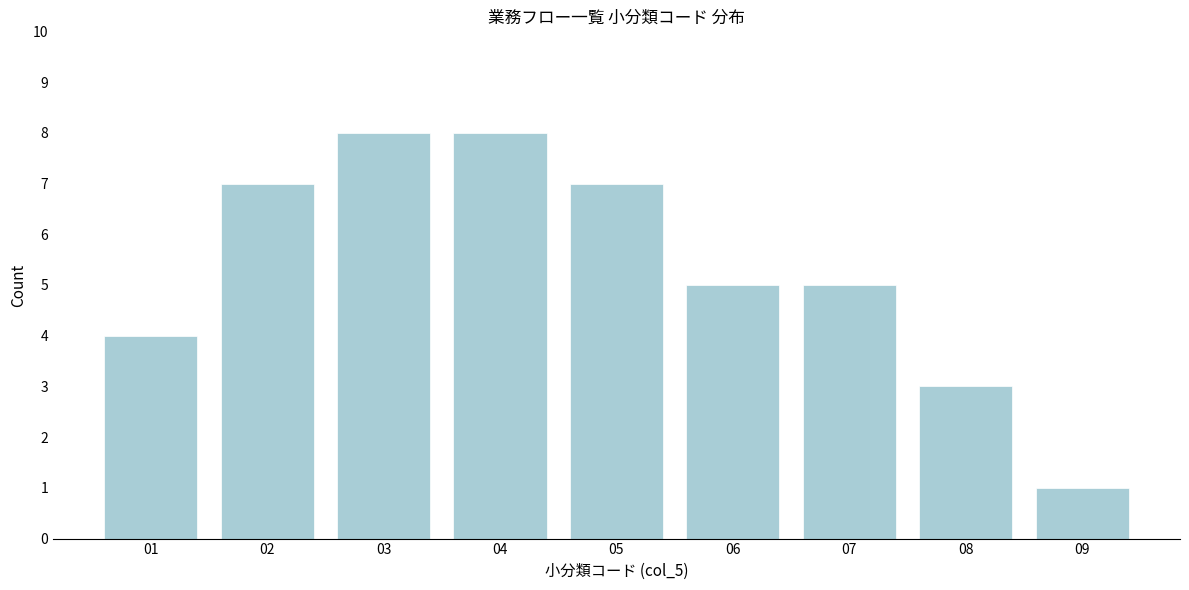

Reading right to left, transcribe all the data shown in this chart.

09=1	08=3	07=5	06=5	05=7	04=8	03=8	02=7	01=4